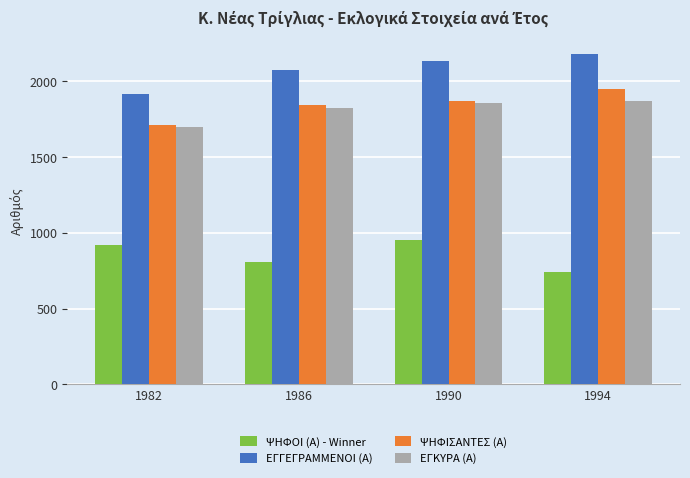

What is the sum of all ΕΓΚΥΡΑ (Α) values?

7253